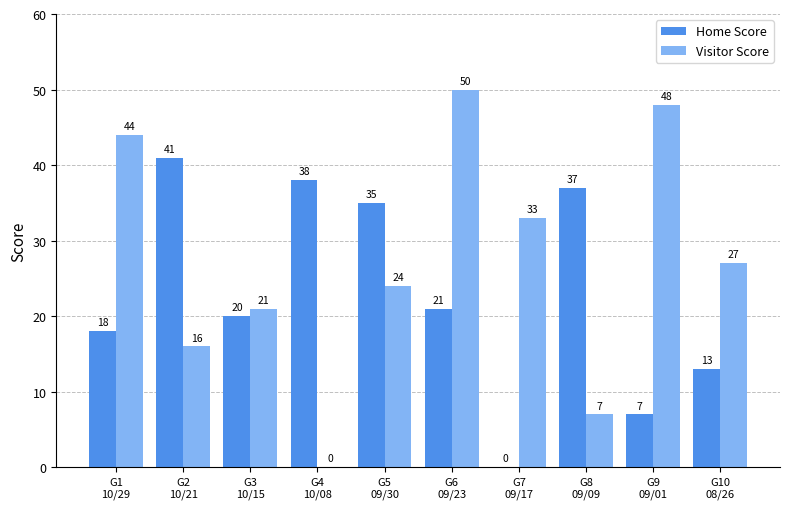

Where is Home Score nearest to the value 20?

G3
10/15